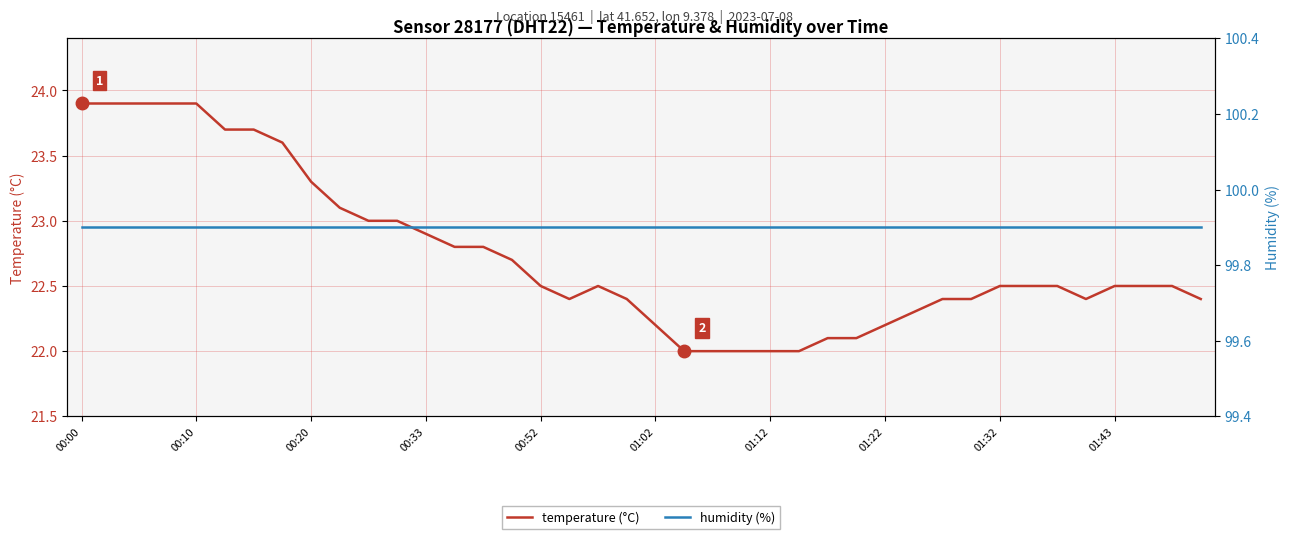

At how many categories does at least one series exceed 89?

40